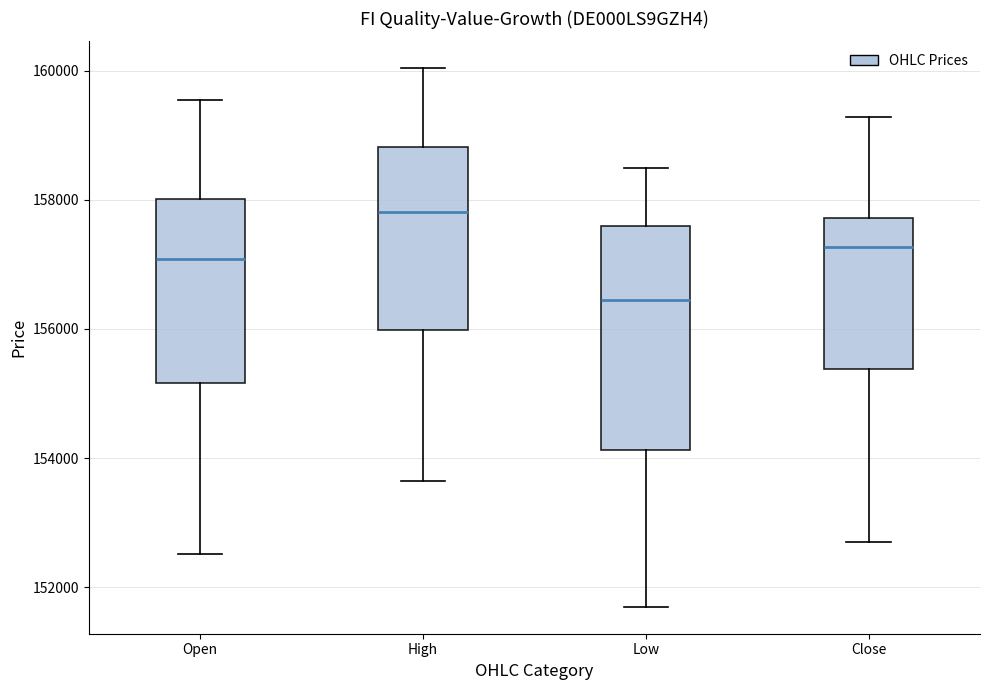

Where does the upper whisker of the box for High end on the y-axis? The values are not printed on the chart, so give them approximately, as read against the axis.

160000